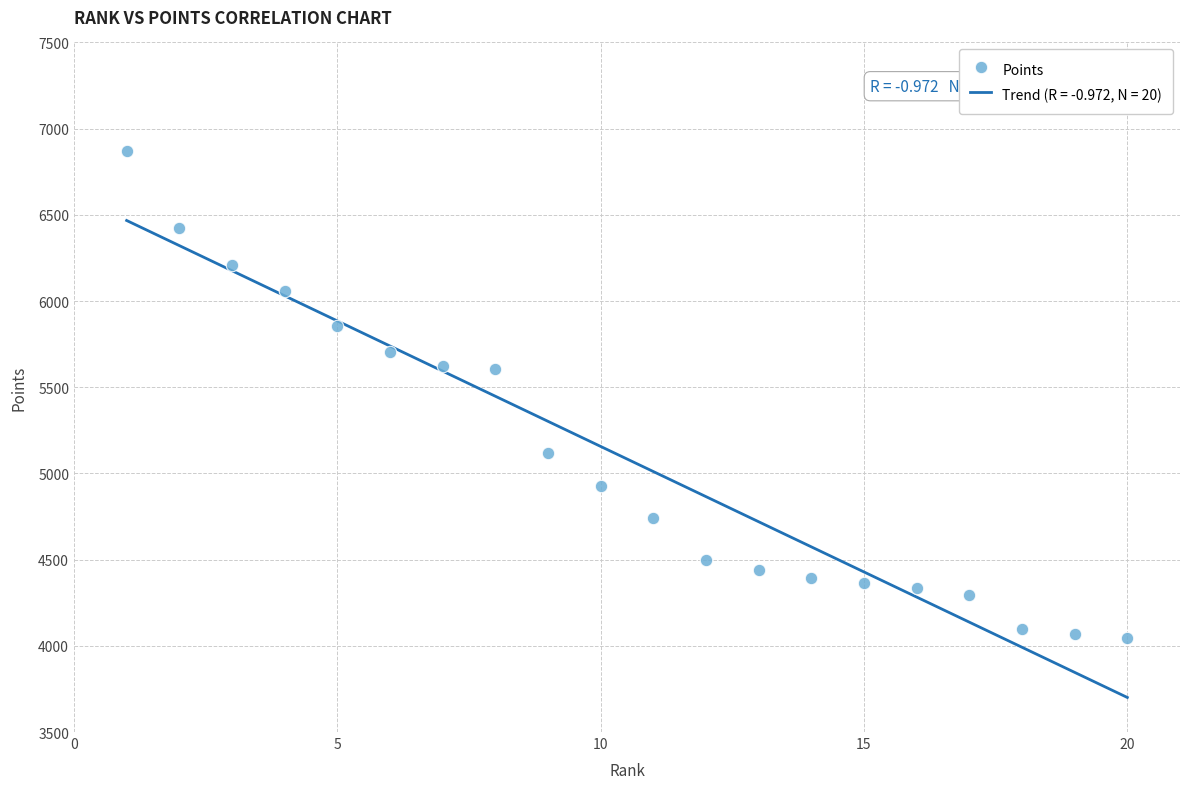

What is the range of X values (max minus min)?

19